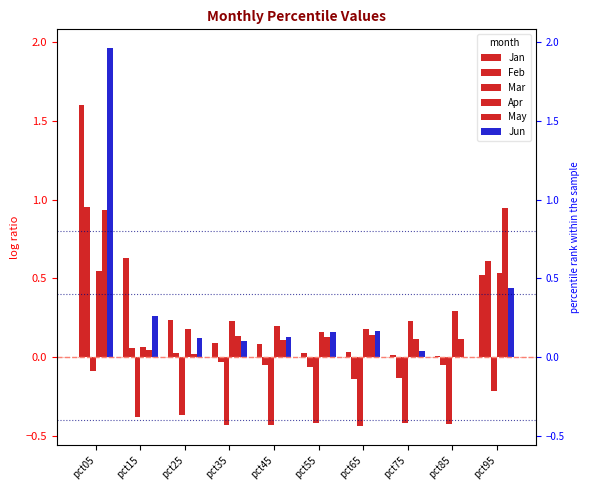

Reading left to right, extract all data points from this chart.

Jan: pct05=1.6	pct15=0.6	pct25=0.2	pct35=0.1	pct45=0.1	pct55=0.0	pct65=0.0	pct75=0.0	pct85=0.0	pct95=0.5
Feb: pct05=1.0	pct15=0.1	pct25=0.0	pct35=-0.0	pct45=-0.0	pct55=-0.1	pct65=-0.1	pct75=-0.1	pct85=-0.1	pct95=0.6
Mar: pct05=-0.1	pct15=-0.4	pct25=-0.4	pct35=-0.4	pct45=-0.4	pct55=-0.4	pct65=-0.4	pct75=-0.4	pct85=-0.4	pct95=-0.2
Apr: pct05=0.6	pct15=0.1	pct25=0.2	pct35=0.2	pct45=0.2	pct55=0.2	pct65=0.2	pct75=0.2	pct85=0.3	pct95=0.5
May: pct05=0.9	pct15=0.0	pct25=0.0	pct35=0.1	pct45=0.1	pct55=0.1	pct65=0.1	pct75=0.1	pct85=0.1	pct95=0.9
Jun: pct05=2.0	pct15=0.3	pct25=0.1	pct35=0.1	pct45=0.1	pct55=0.2	pct65=0.2	pct75=0.0	pct85=0.0	pct95=0.4